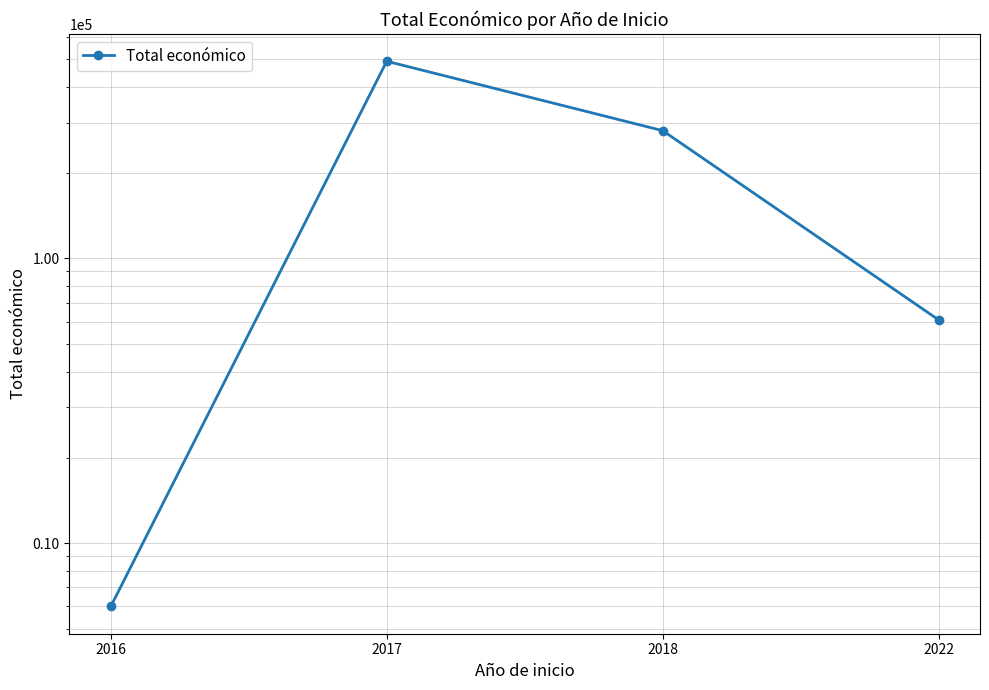

What is the value of the 2nd point from the left?

492343